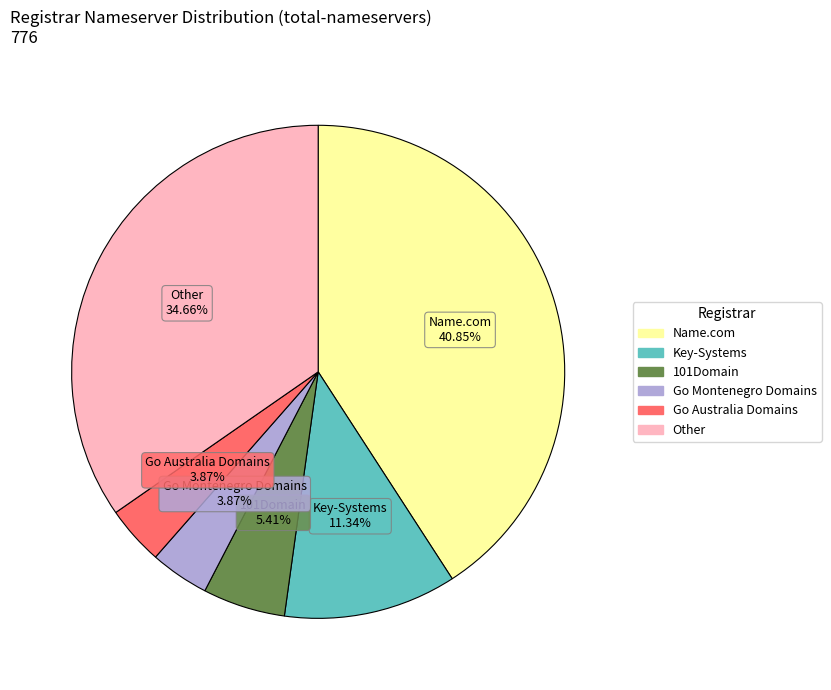

Is there a majority slice in this chart?

No